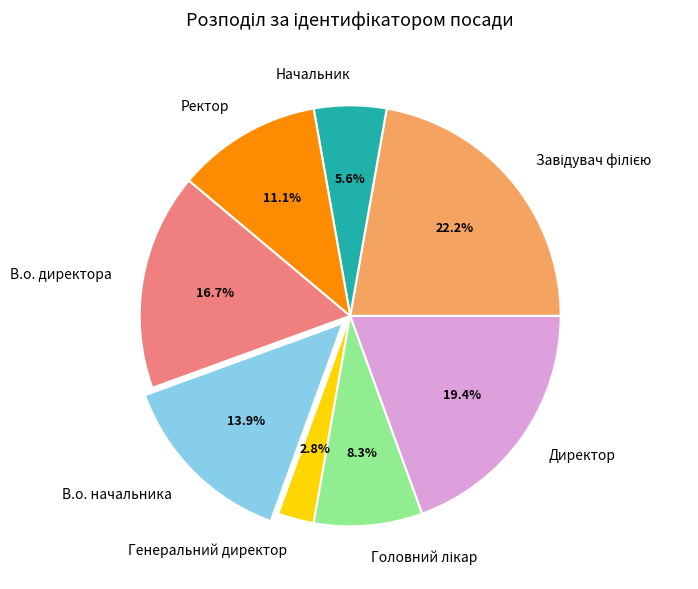

What percentage is NOT represented by Генеральний директор?

97.2%